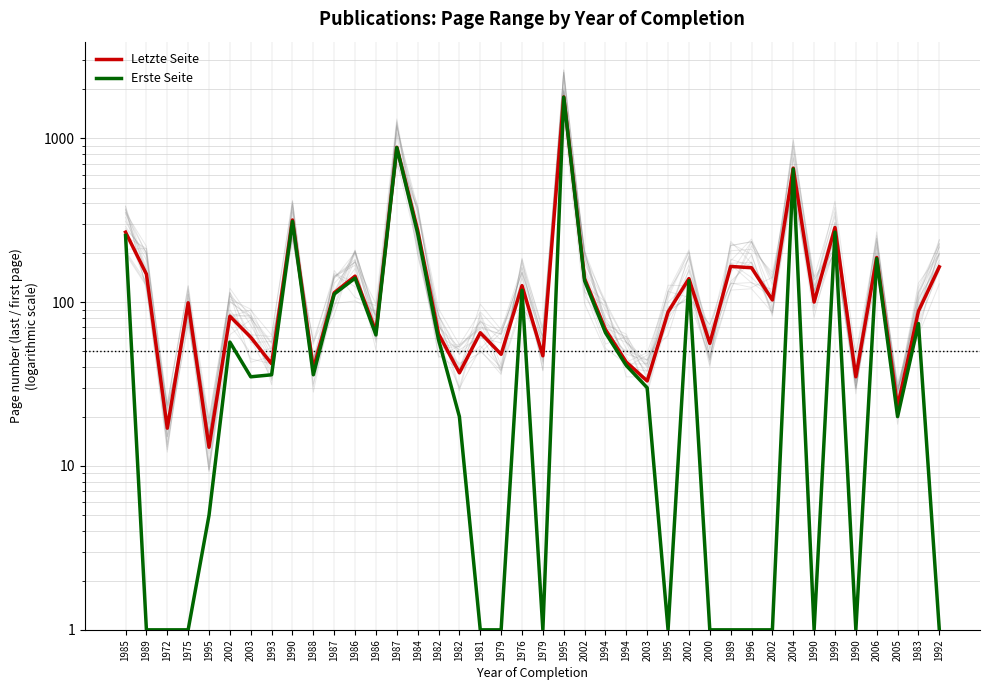

Reading left to right, extract all data points from this chart.

Letzte Seite: 267	148	17	99	13	82	61	42	317	39	114	144	66	880	274	64	37	65	48	126	47	1785	139	68	43	33	87	139	56	165	162	103	657	100	285	35	187	23	88	164
Erste Seite: 255	1	1	1	5	57	35	36	311	36	112	140	63	877	263	59	20	1	1	118	1	1779	135	65	41	30	1	135	1	1	1	1	648	1	267	1	184	20	74	1